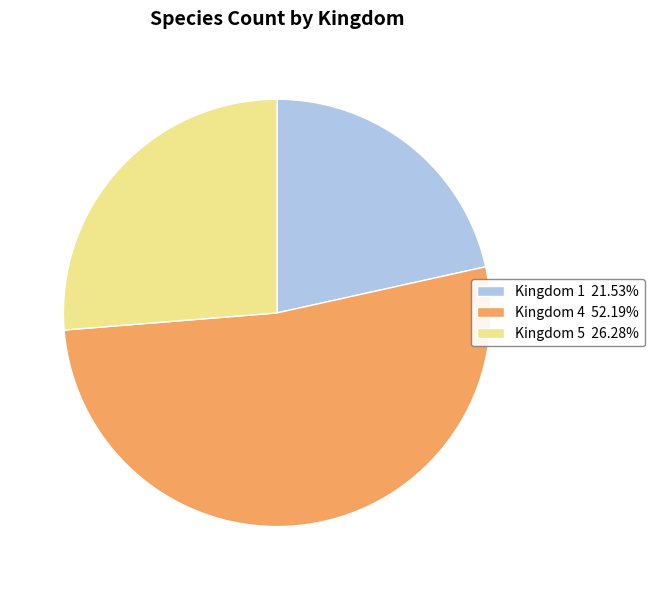

What percentage do 5 and 4 together represent?

78.5%